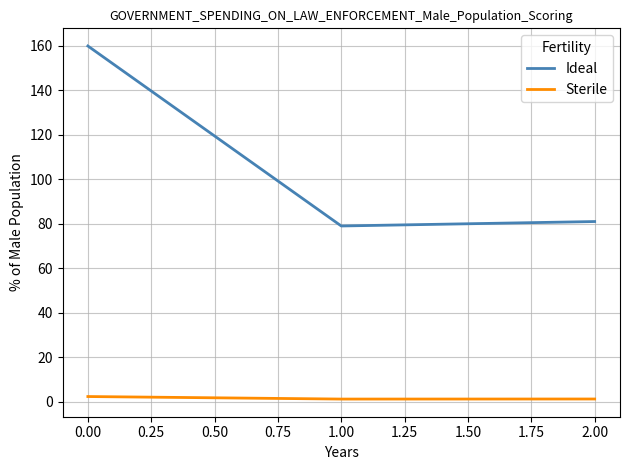

At how many categories does at least one series exceed 6?

3